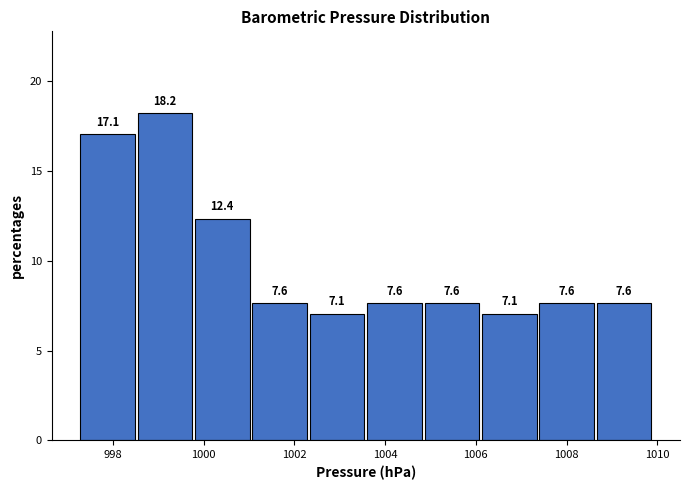

Reading left to right, list every bar in this chart as the range it spans on the x-axis followed by its height. The bar edges are not printed on the chart, so give them approximately, as read against the axis.

997.2 to 998.6: 17.1
998.6 to 999.8: 18.2
999.8 to 1001.0: 12.4
1001.0 to 1002.4: 7.6
1002.4 to 1003.6: 7.1
1003.6 to 1004.8: 7.6
1004.8 to 1006.2: 7.6
1006.2 to 1007.4: 7.1
1007.4 to 1008.6: 7.6
1008.6 to 1010.0: 7.6